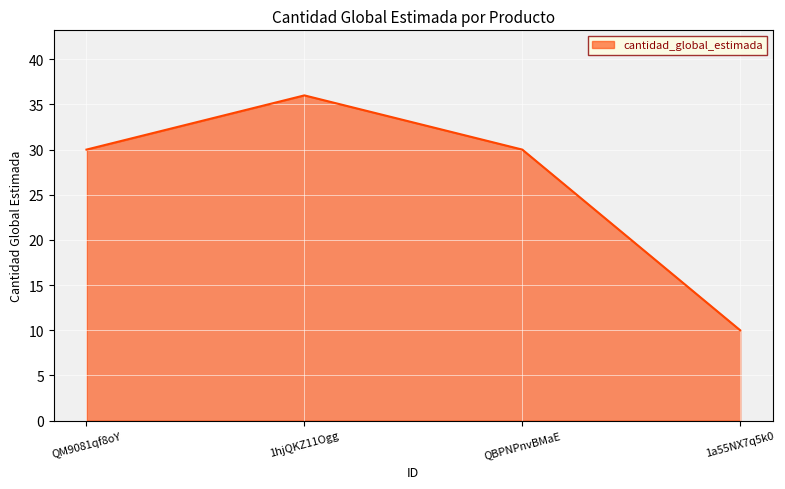

Which has a higher value, 1a55NX7q5k0 or QM9081qf8oY?

QM9081qf8oY